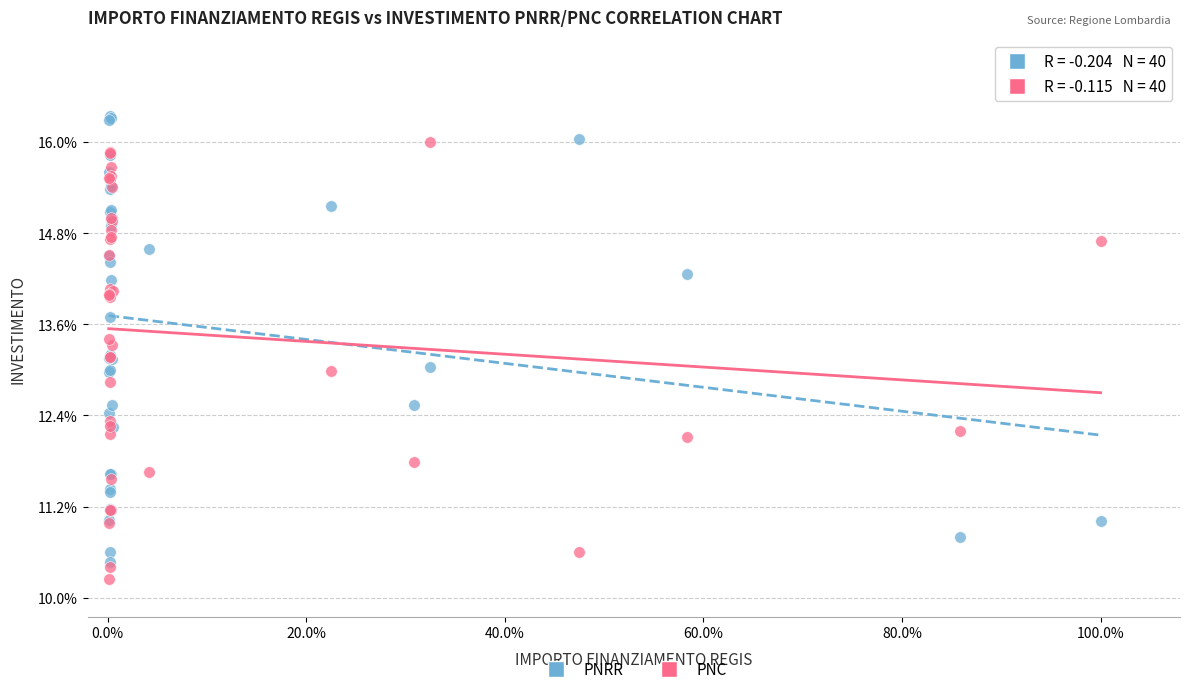

Which series contains the lowest Y value?

PNC